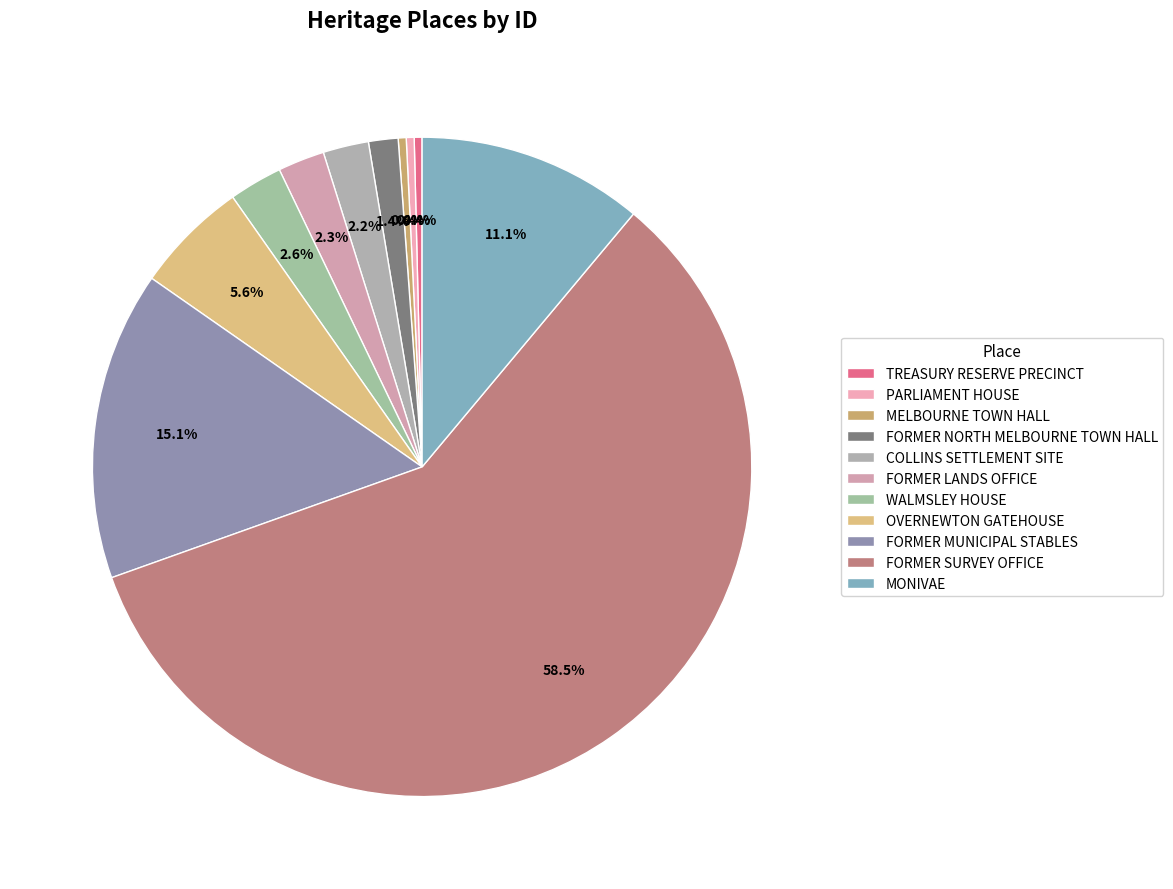

To the nearest percent, what percentage of the pie is FORMER LANDS OFFICE?

2%